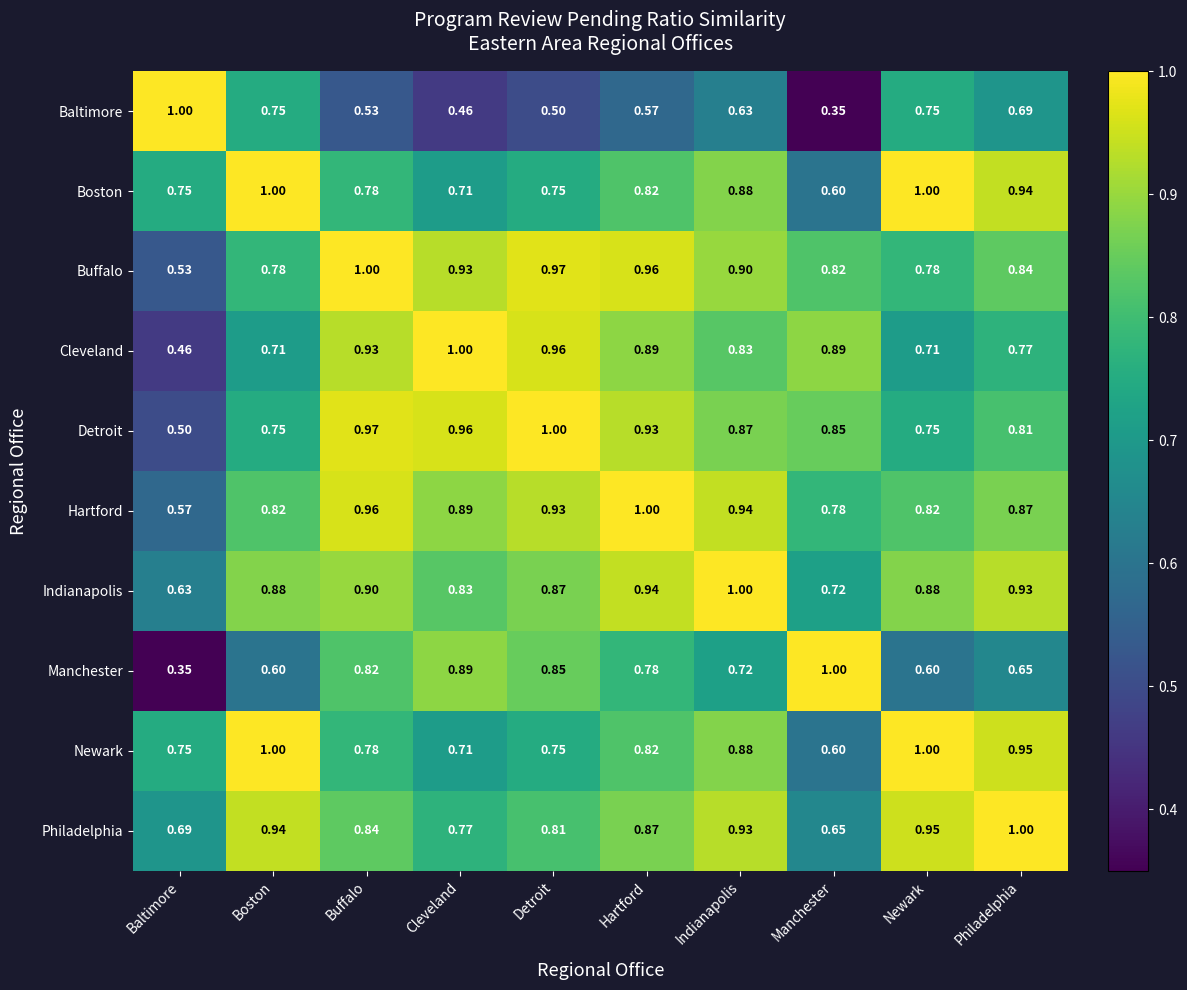

Which category has the lowest value in the Hartford series?

Baltimore